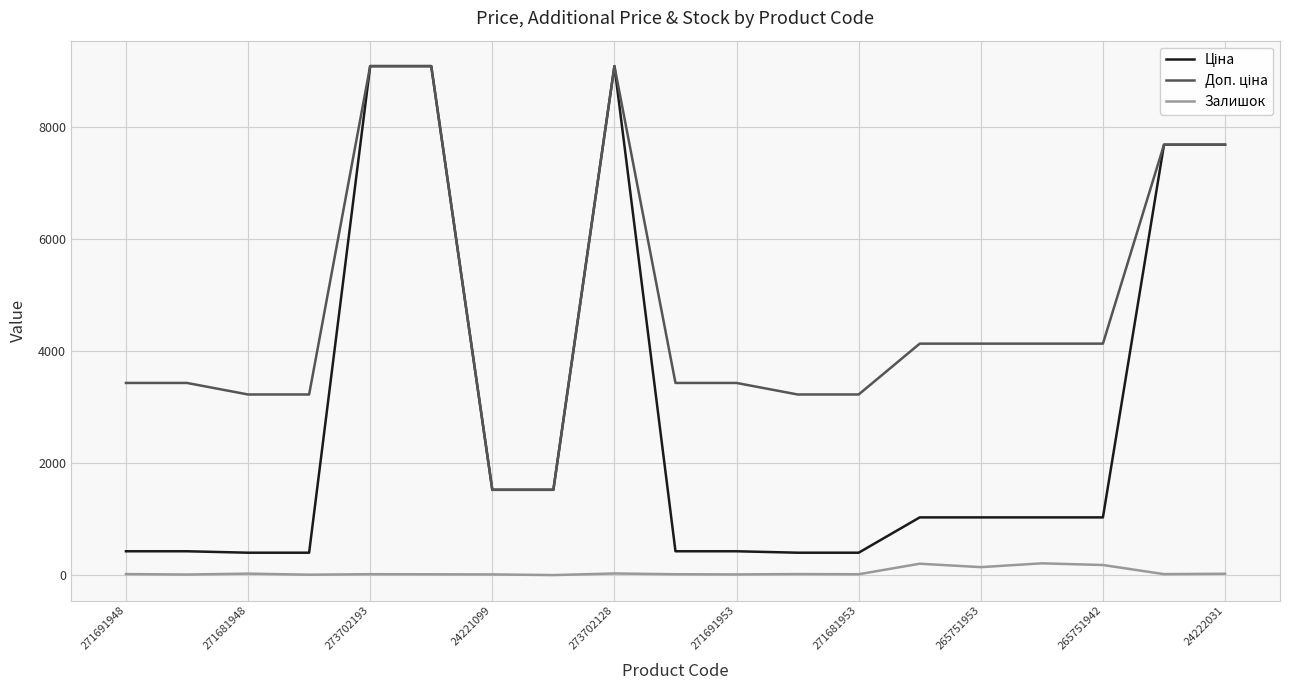

How many lines are shown in the chart?

3